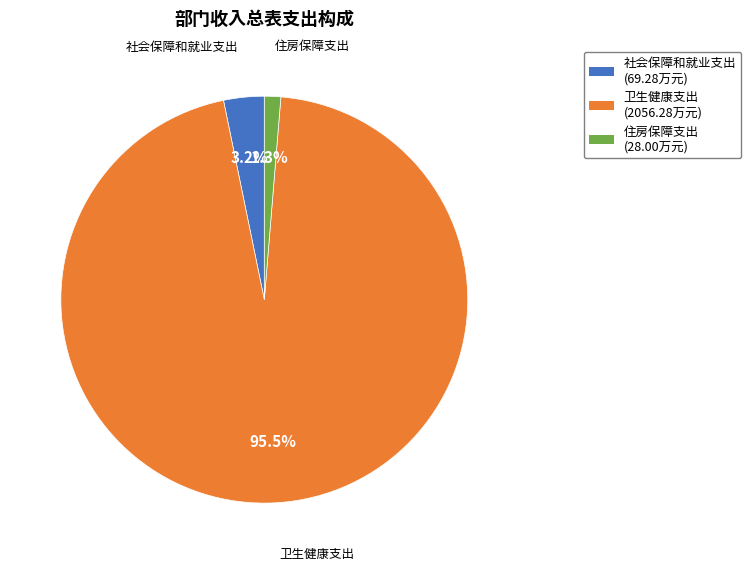

Is there any slice that represents more than half of the pie?

Yes